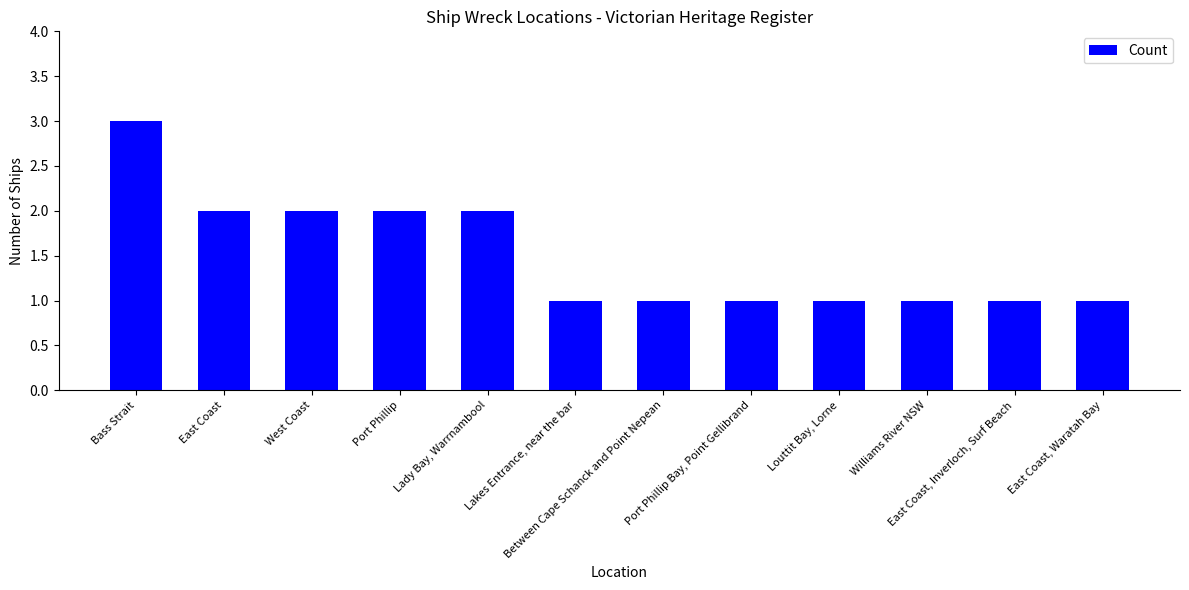

The chart shows a value of 1 at Port Phillip Bay, Point Gellibrand. True or false?

True